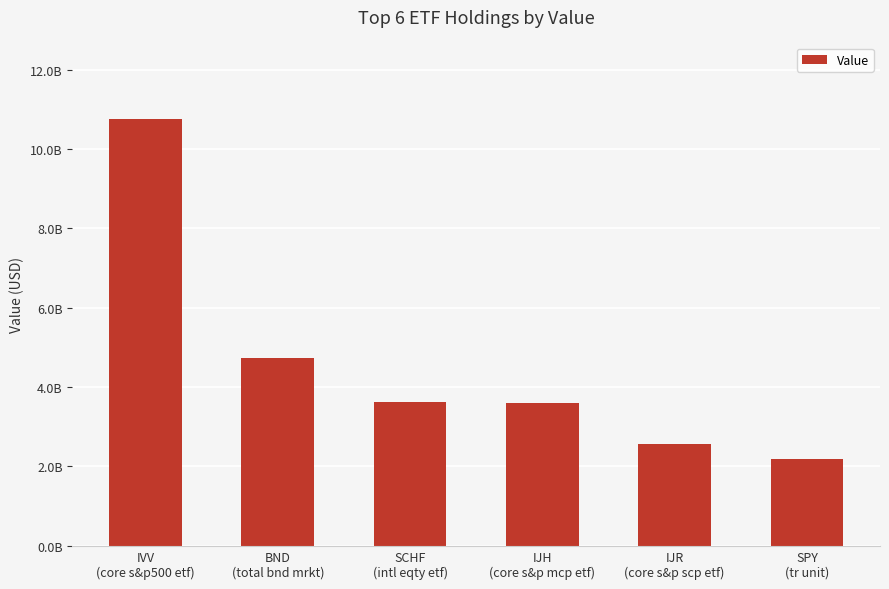

What is the label of the 3rd bar from the right?

IJH
(core s&p mcp etf)